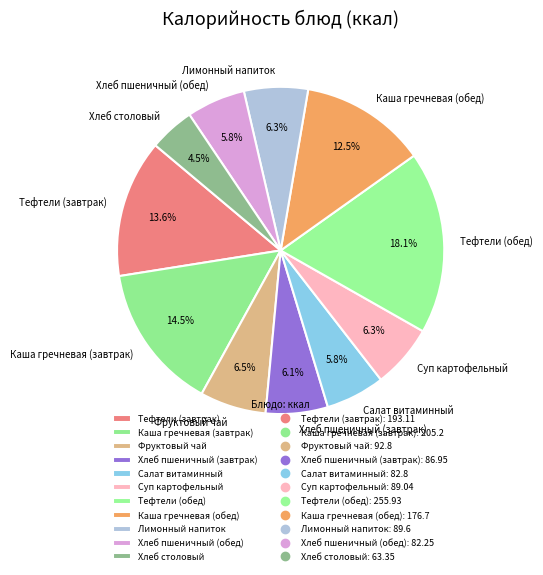

How many slices are in this pie chart?

11